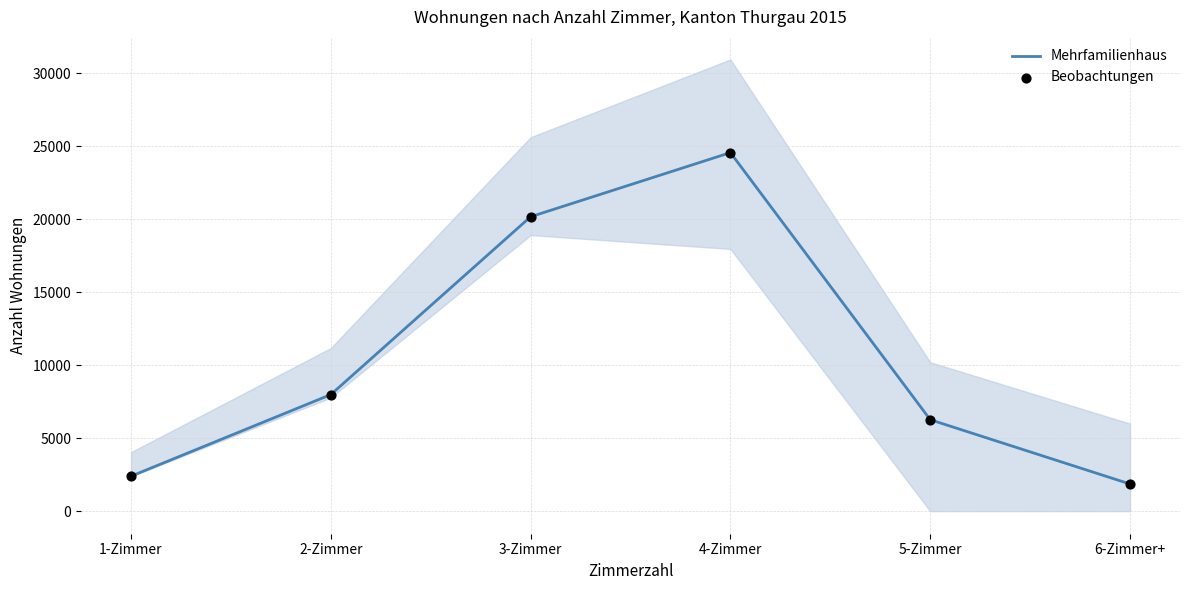

At how many categories does at least one series exceed 3644?

4